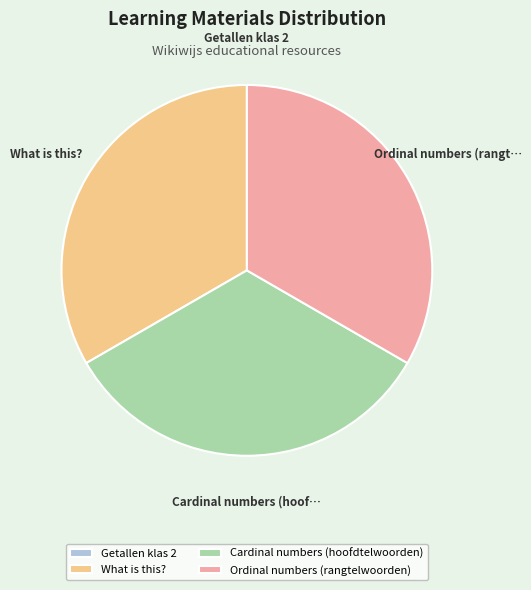

Approximately how many times larger is the value at What is this? compared to Ordinal numbers (rangtelwoorden)?

1.0